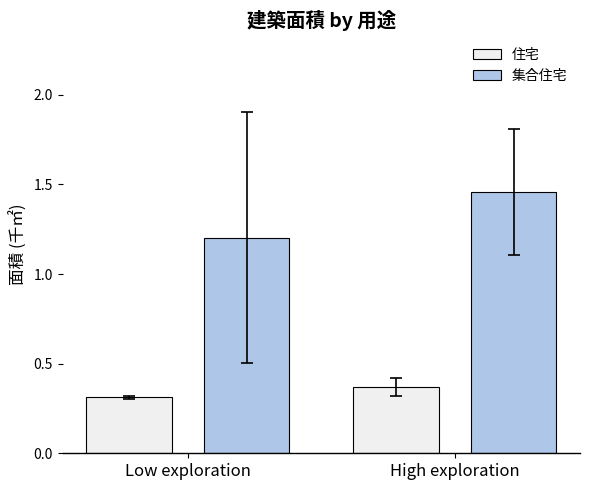

At which label is 集合住宅 closest to 1?

Low exploration